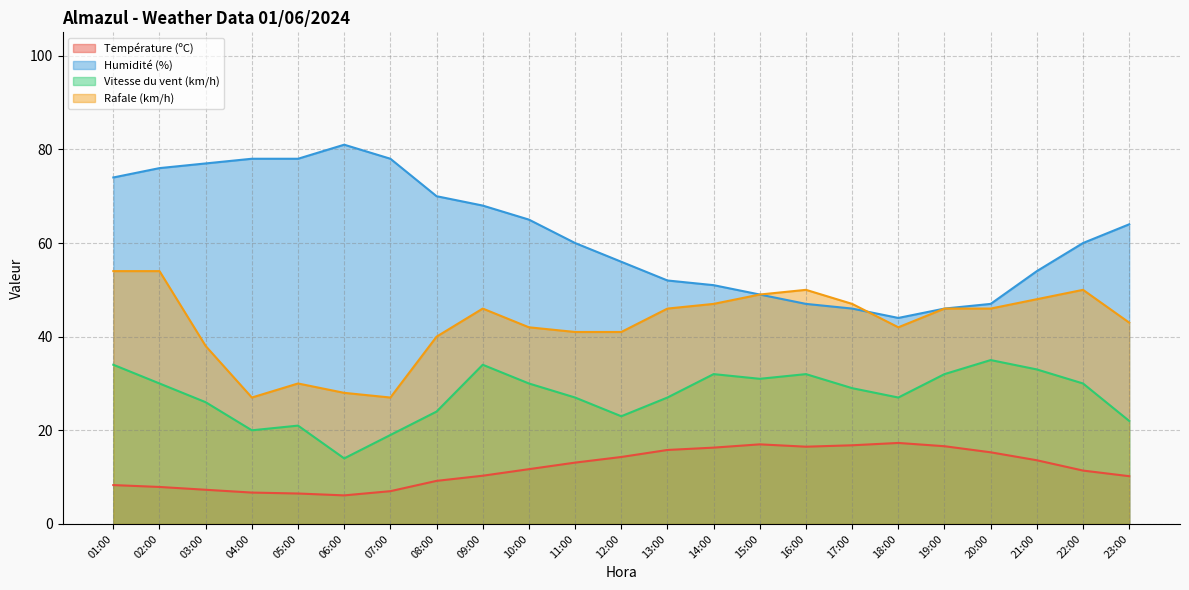

What is the sum of the Humidité (%) values at 21:00 and 22:00?

114.0